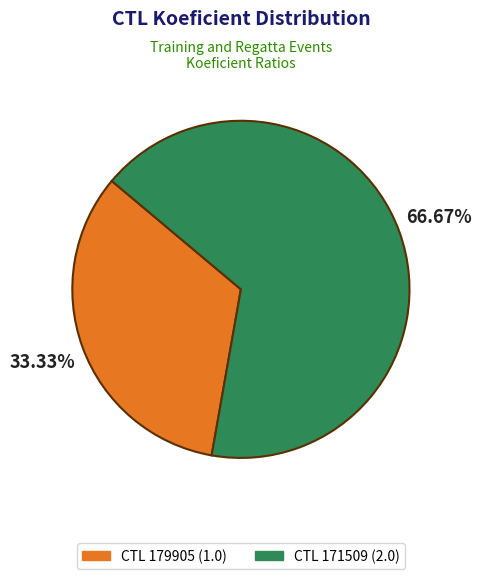

How many slices are in this pie chart?

2